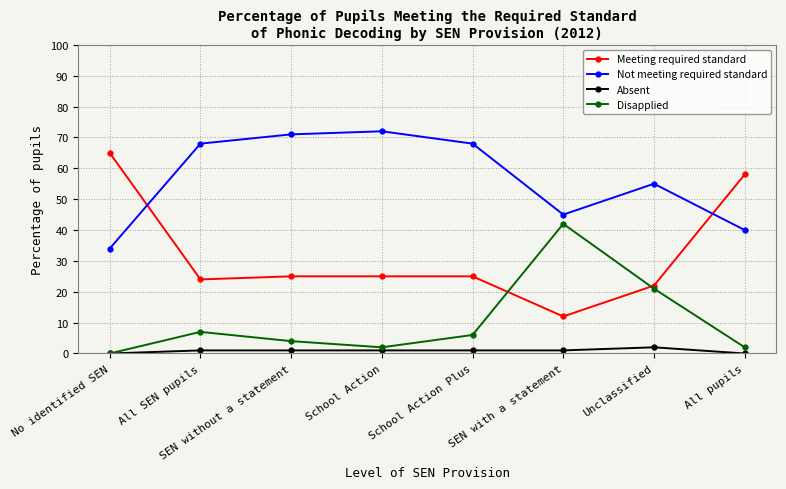

Is the value of Meeting required standard at School Action greater than the value of Not meeting required standard at All SEN pupils?

No